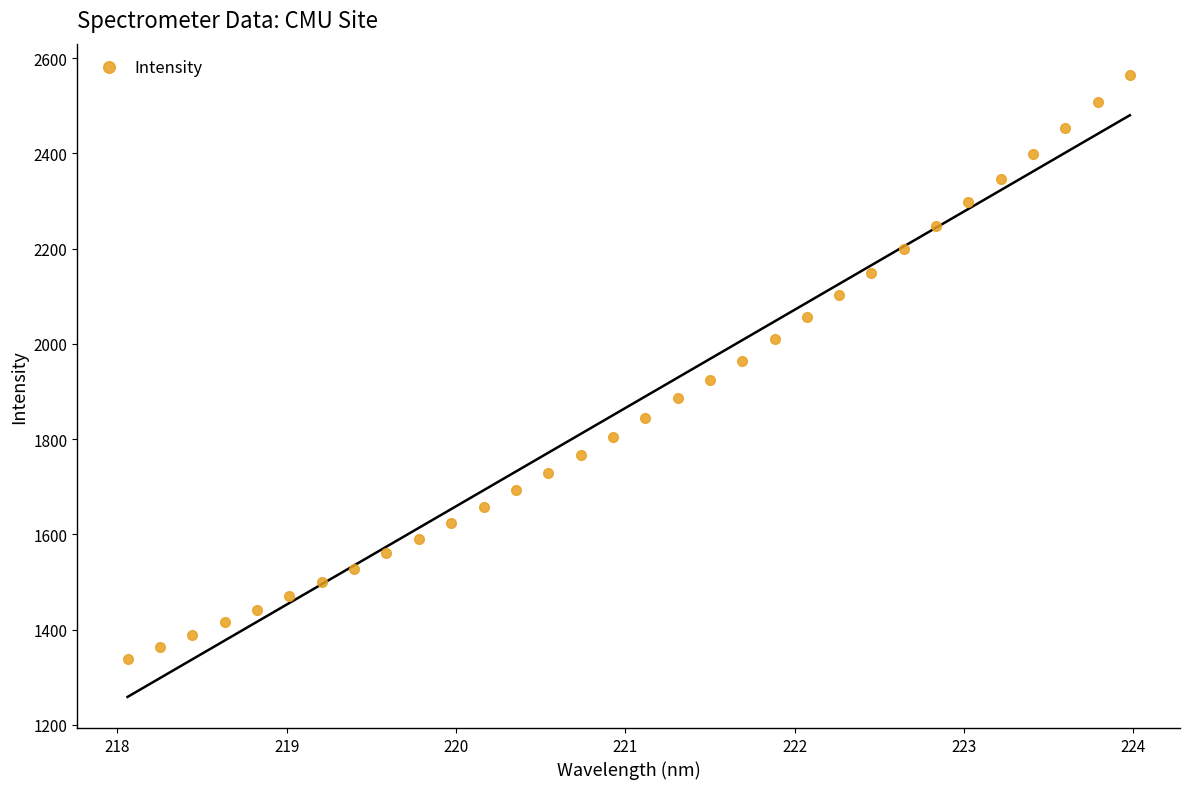

What is the range of Y values (max minus min)?

1226.0